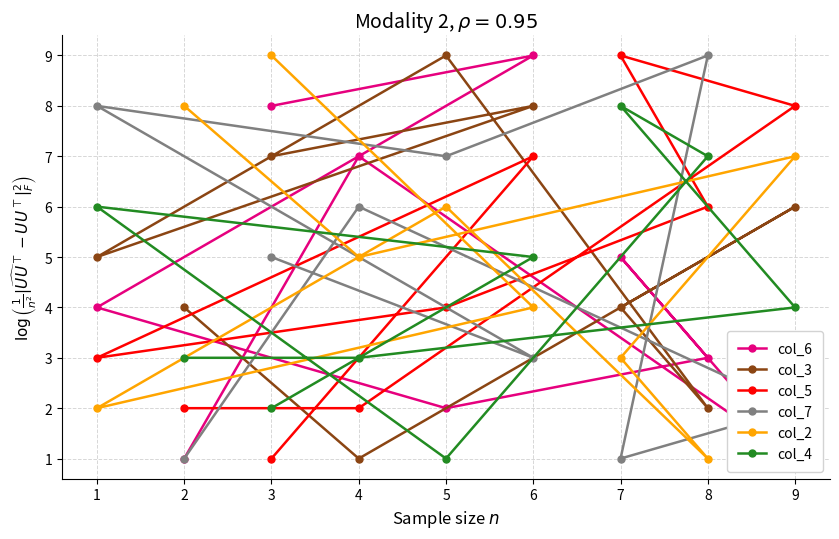

What are all the series names shown in the legend?

col_6, col_3, col_5, col_7, col_2, col_4